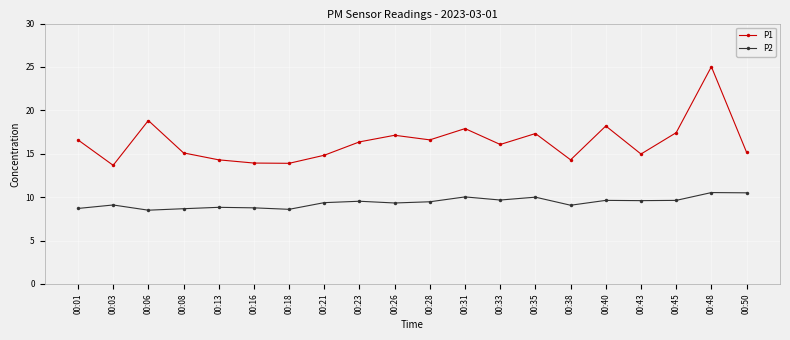

What is the minimum value for P2?

8.5